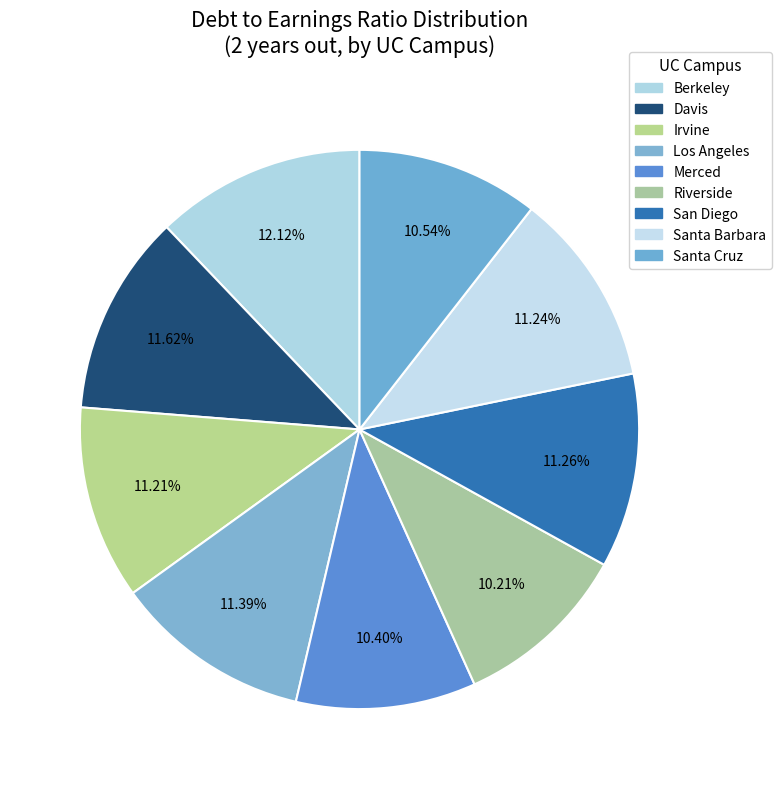

To the nearest percent, what is the difference between the Santa Barbara and Berkeley slice percentages?

1%